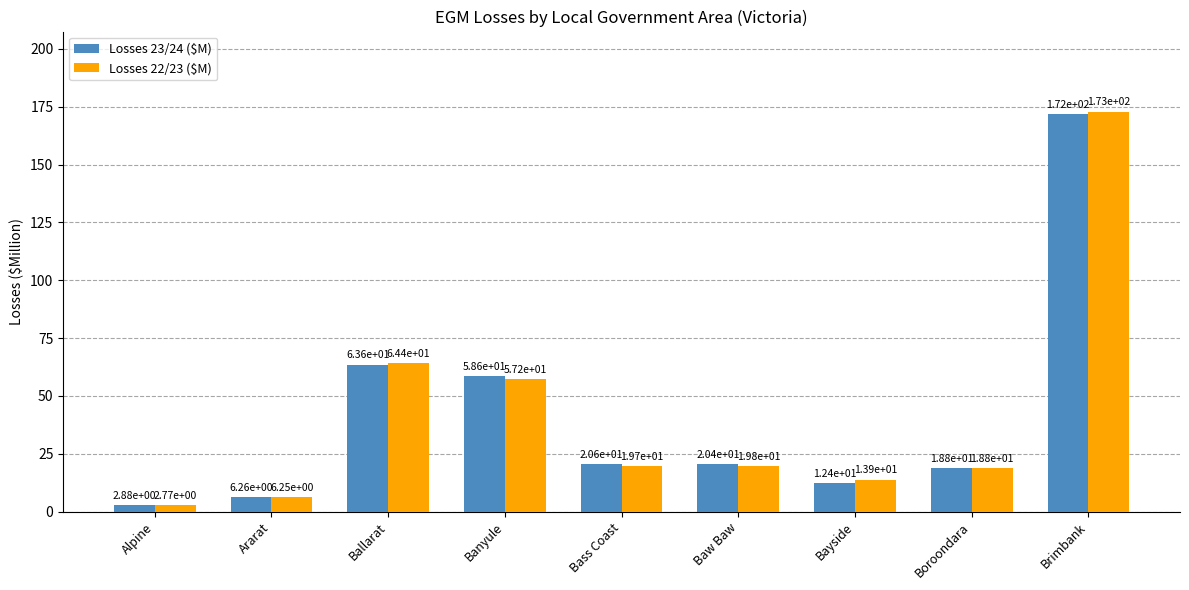

What is the difference between the highest and lowest values at Bayside?

1.5